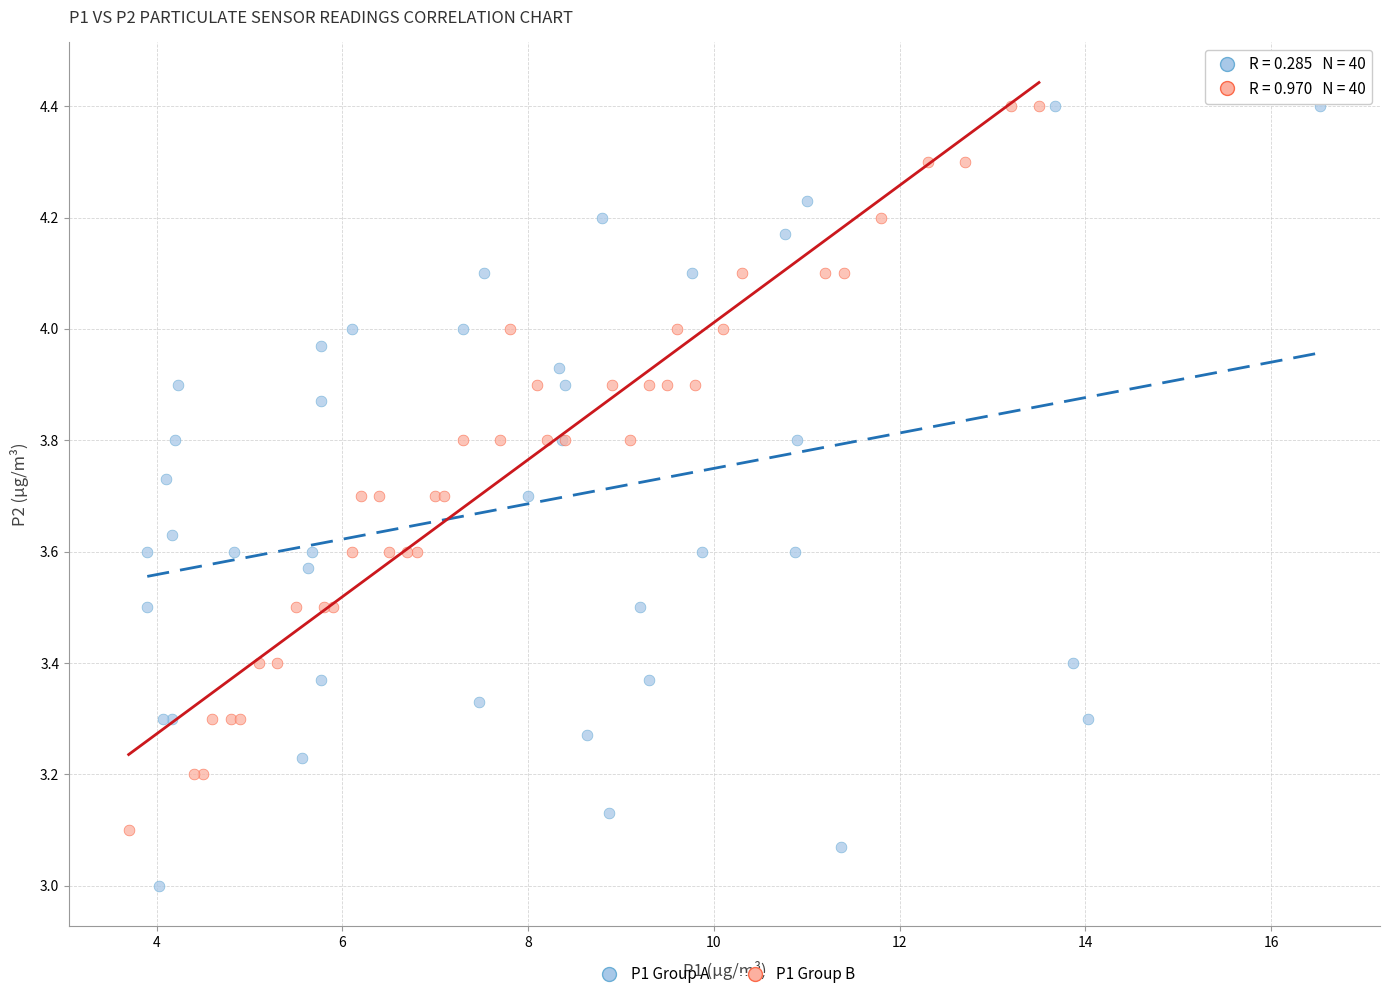

Which series has the largest Y range (max minus min)?

P1 Group A